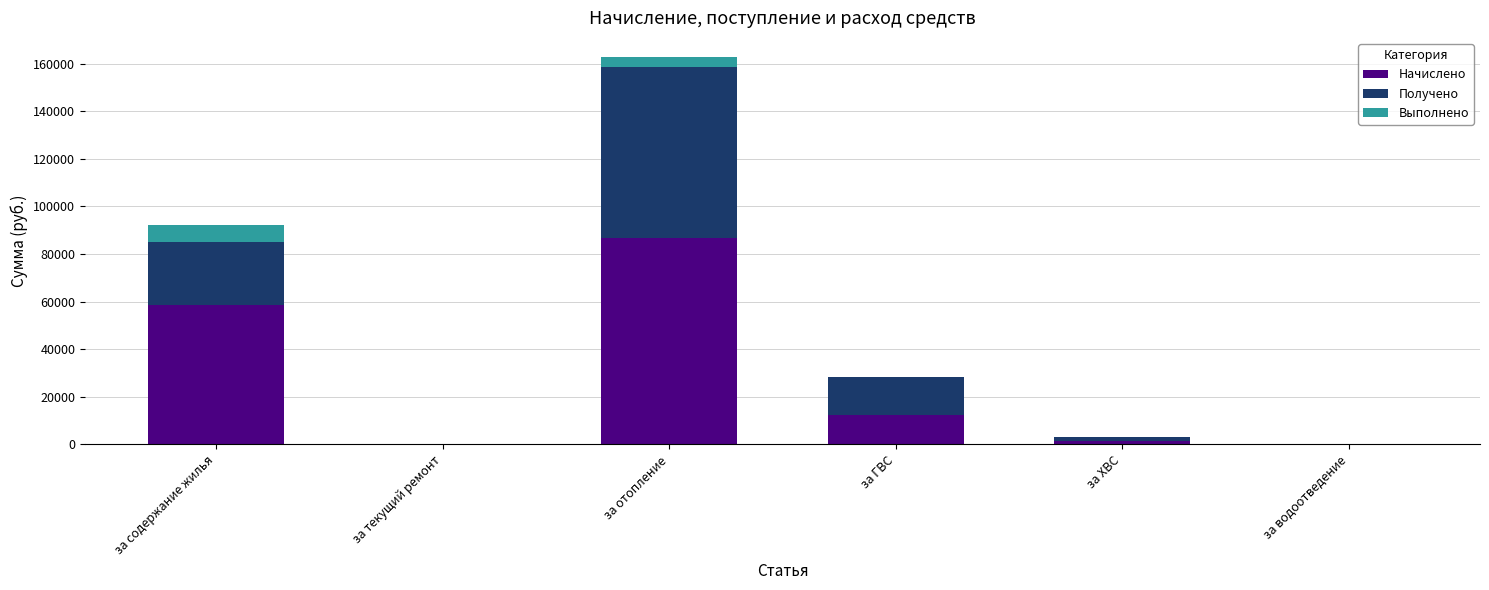

The Начислено series shows 58695.0 at за содержание жилья. True or false?

True